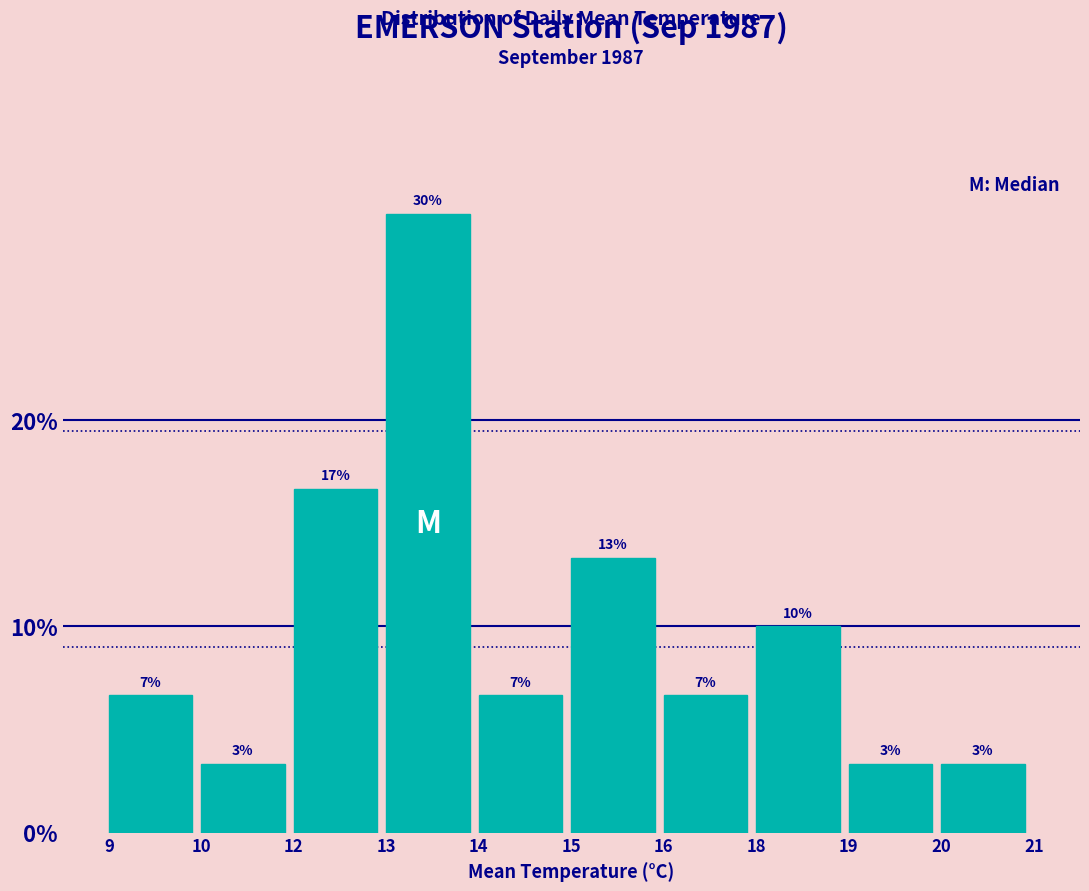

Are the bars horizontal?

No